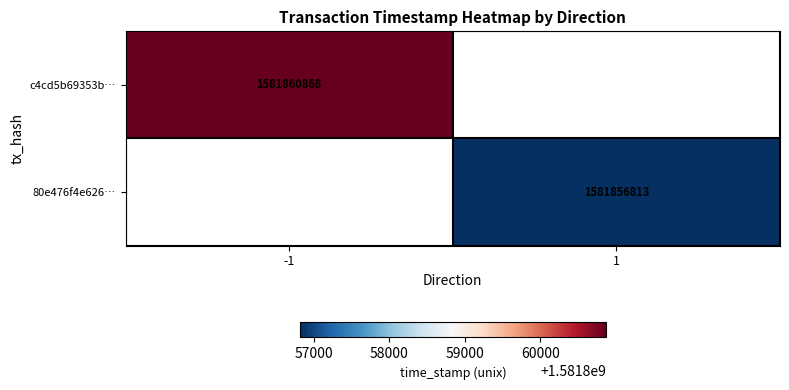

The value of c4cd5b69353b… at -1 is 2313990115. True or false?

False